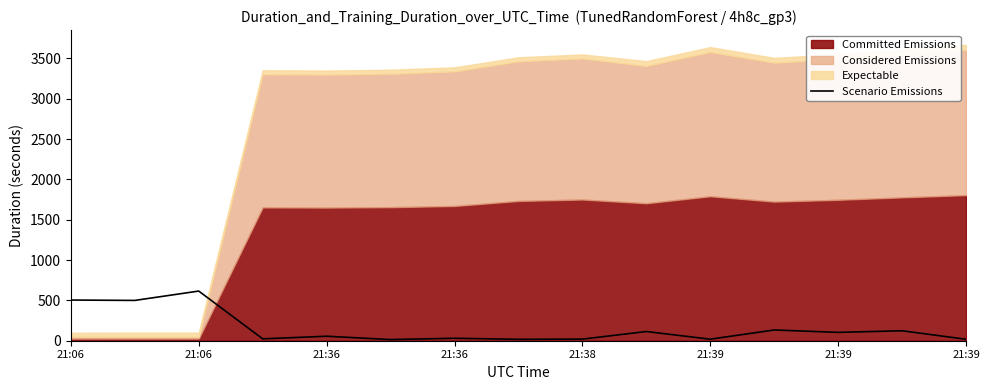

The chart shows a value of 113.9 at 9. True or false?

True